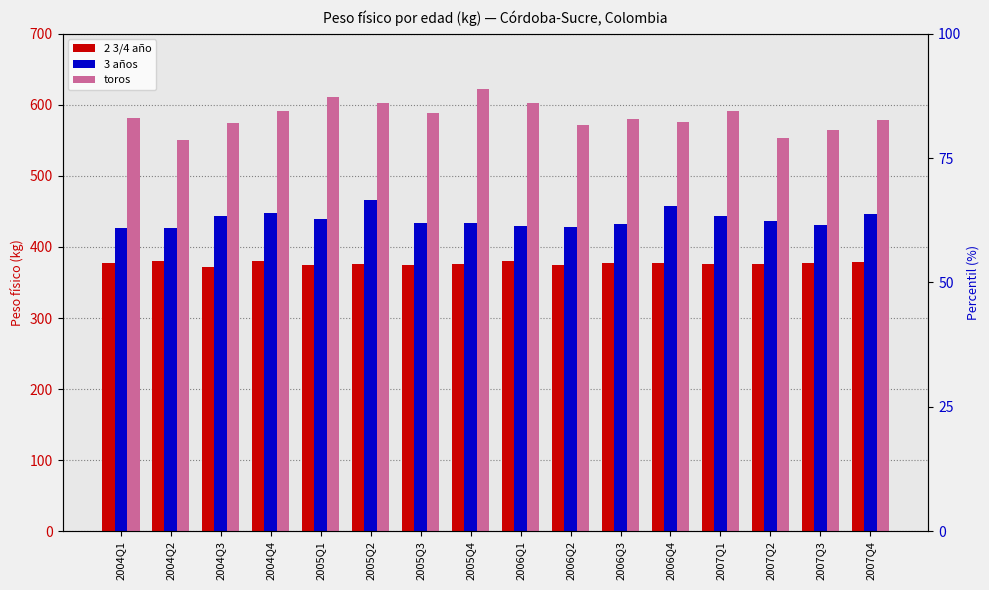

What is the difference between the second highest and minimum values in the 3 años series?

30